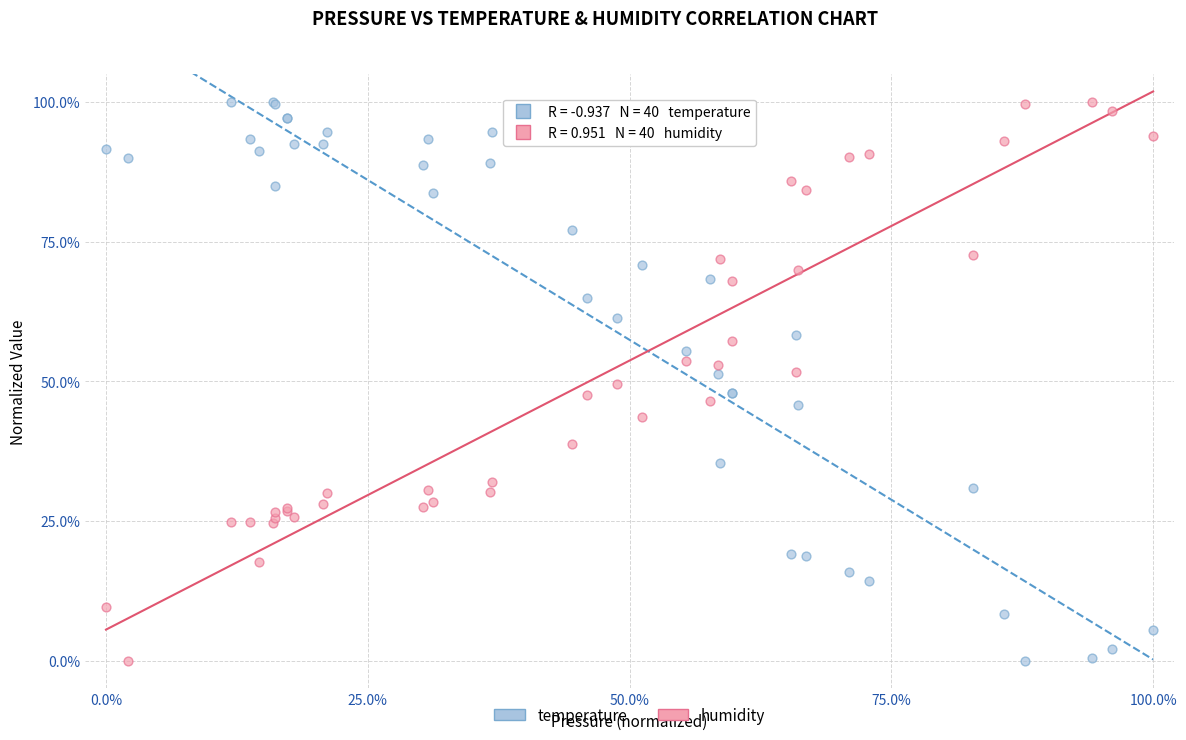

What is the X range (max minus min) for the scatter plot?

100.0